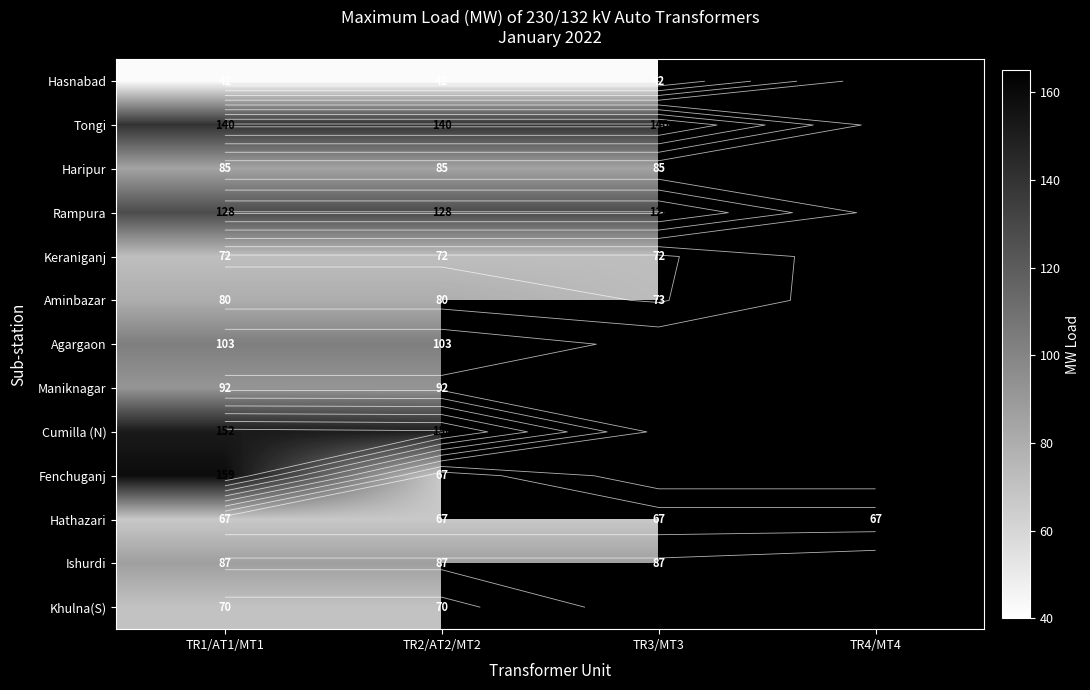

Is the value of Aminbazar at TR3/MT3 greater than the value of Cumilla (N) at TR4/MT4?

No